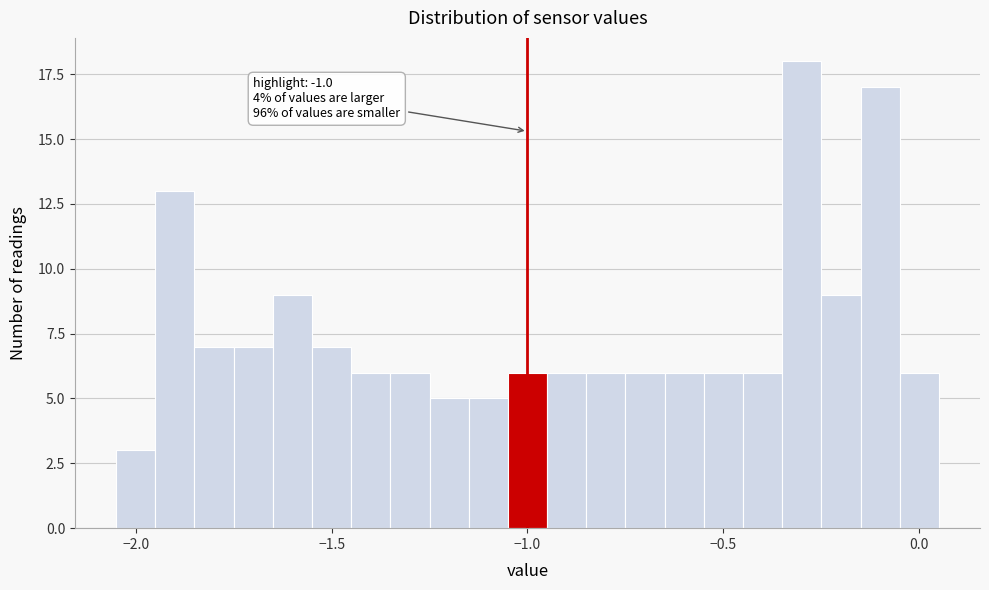

Read against the x-axis, roughly where is the centre of the tallest bar?

-0.30